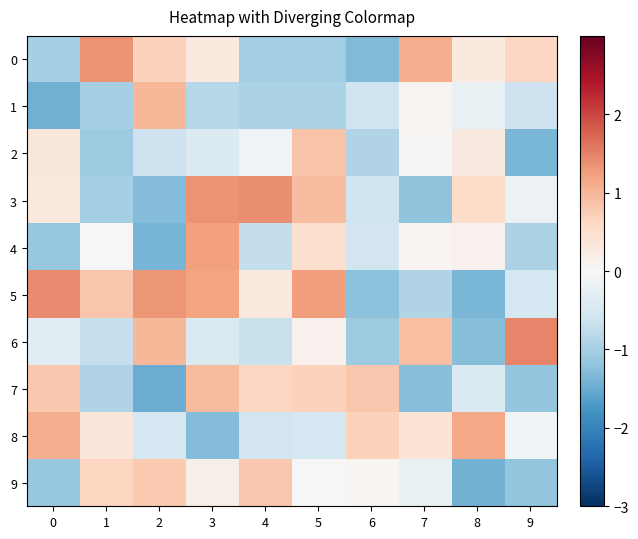

What is the difference between the maximum and second lowest values in the 0 series?

2.4